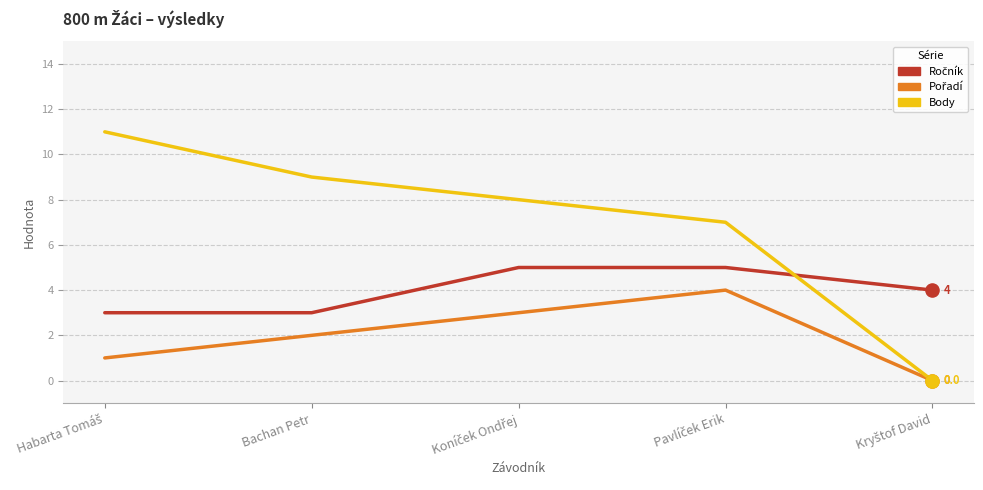

Which series has the largest total across all categories?

Body